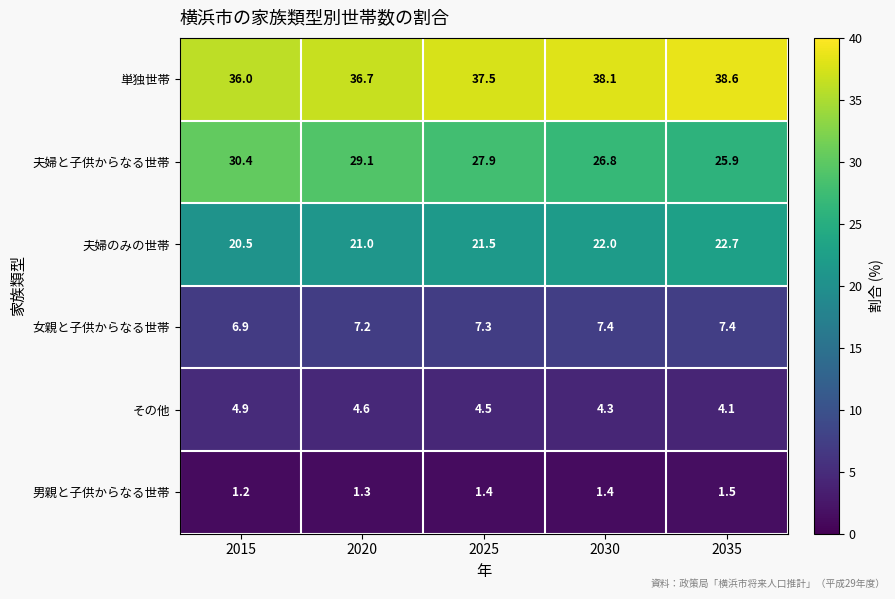

The 夫婦と子供からなる世帯 series shows 30.4 at 2015. True or false?

True